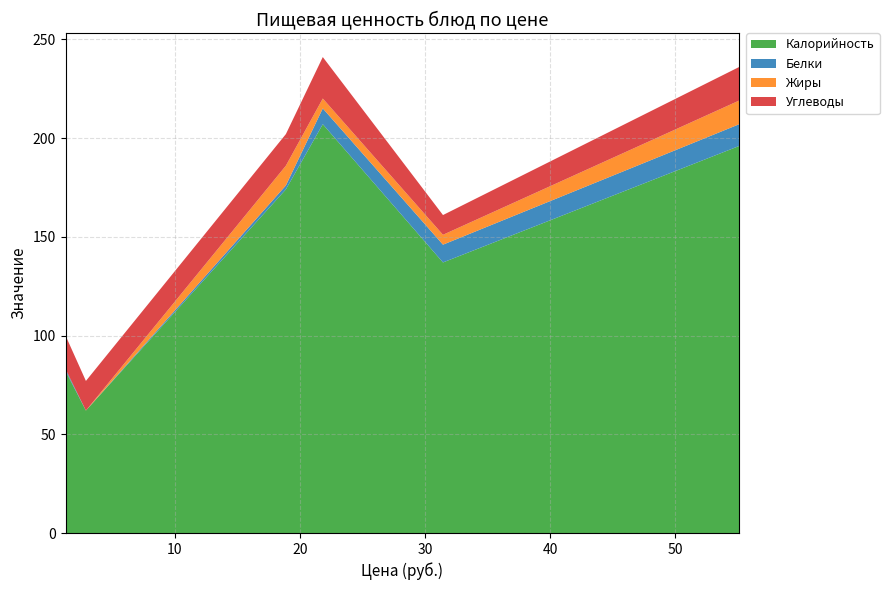

What is the maximum value for Калорийность?

207